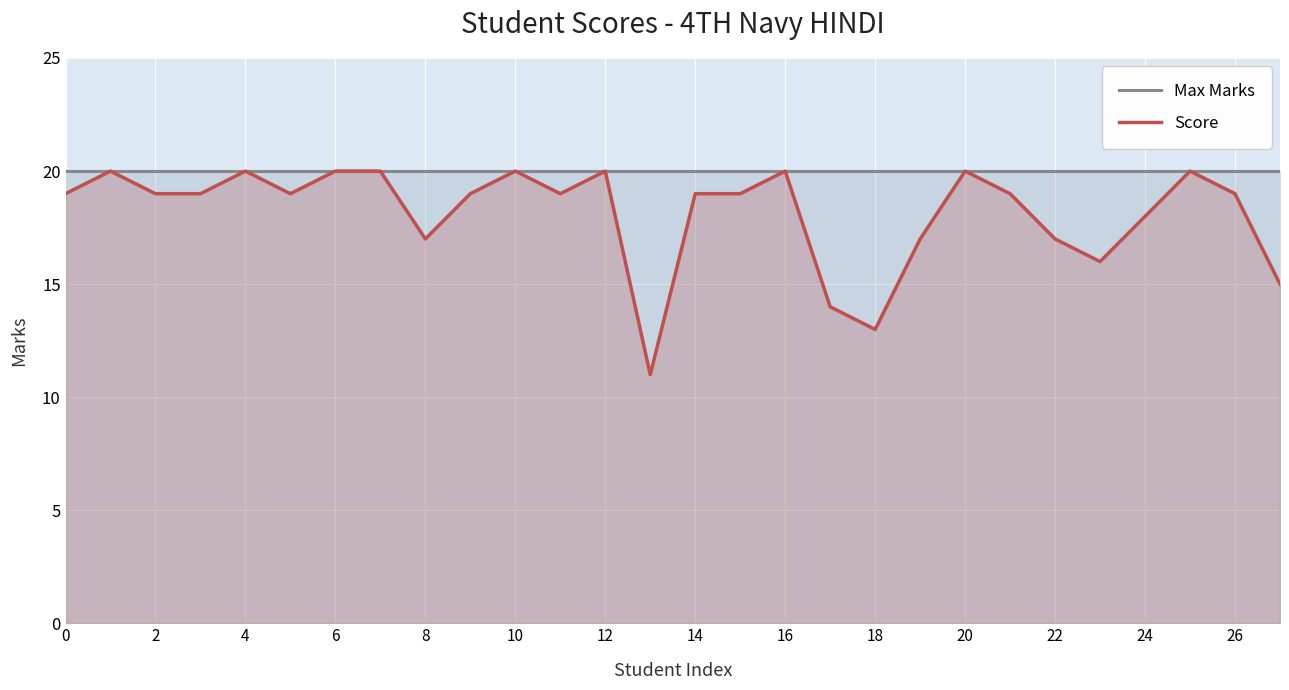

How many categories are shown in the chart?

28